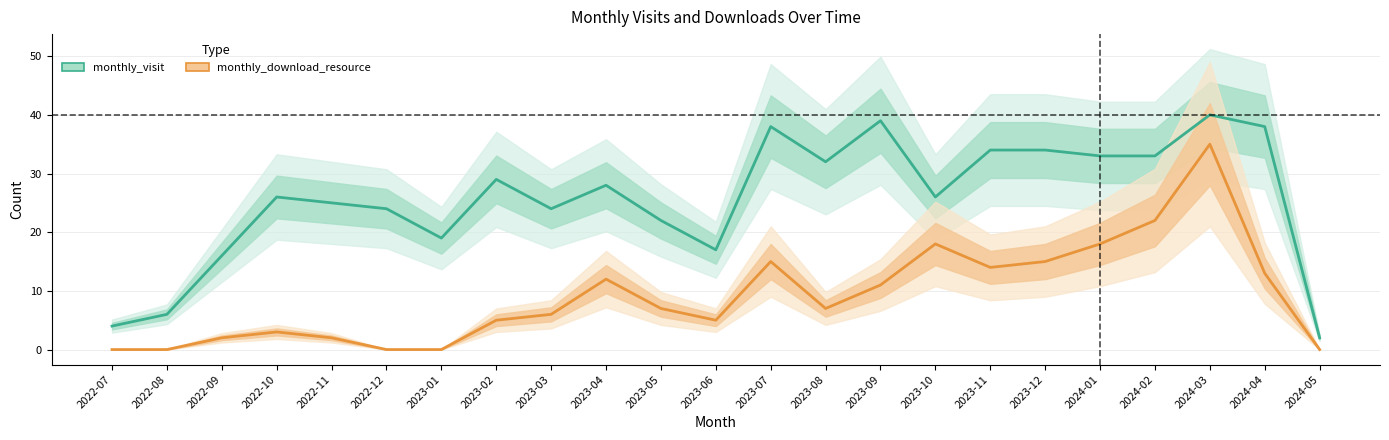

In monthly_download_resource, how many points are lower than both neighbors (excluding endpoints)?

3